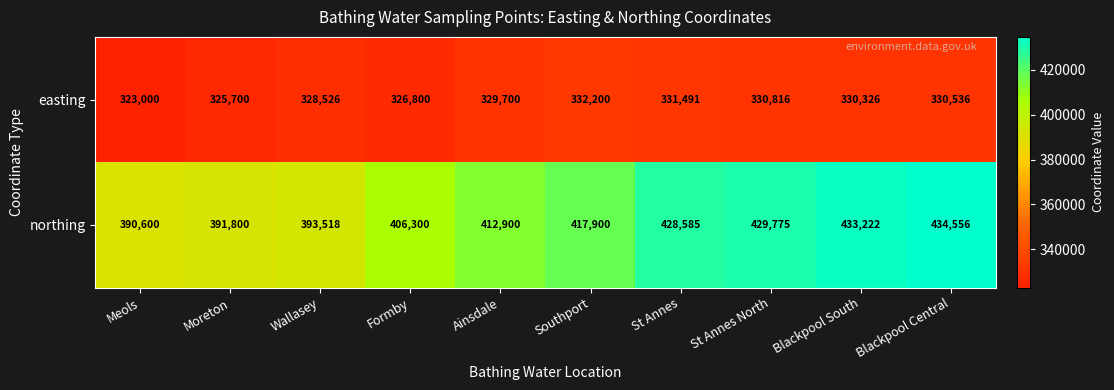

Which series changed the most between Wallasey and Formby?

northing